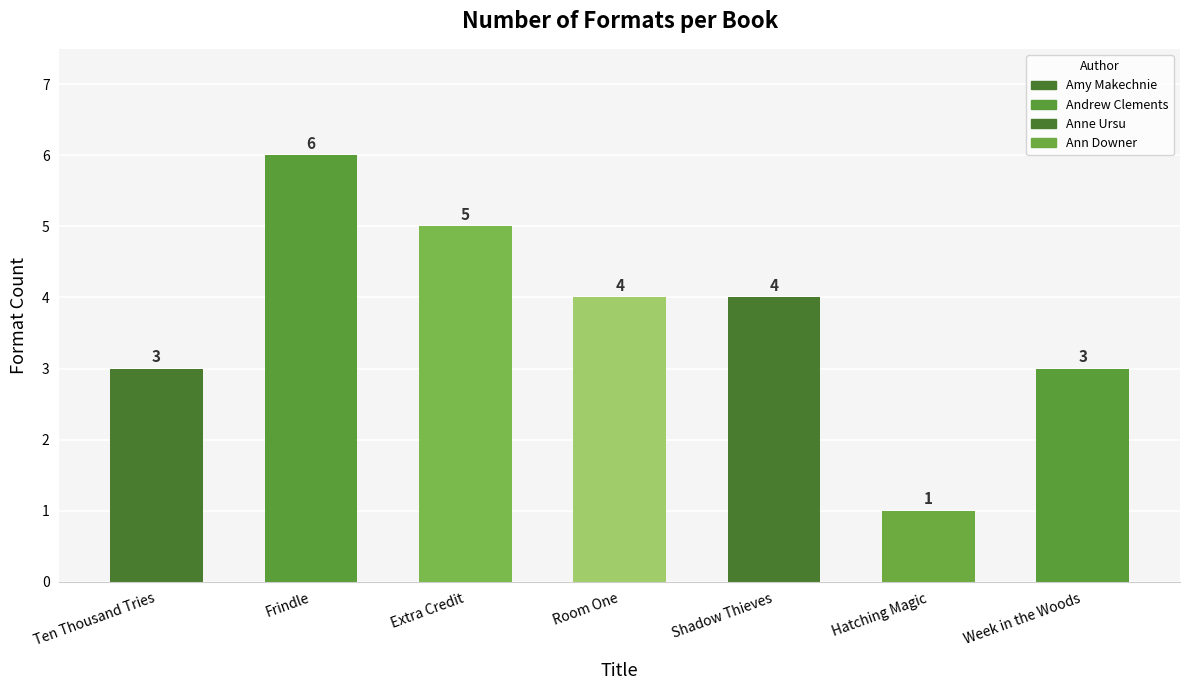

List the labels in order of value, largest first.

Frindle, Extra Credit, Room One, Shadow Thieves, Ten Thousand Tries, Week in the Woods, Hatching Magic